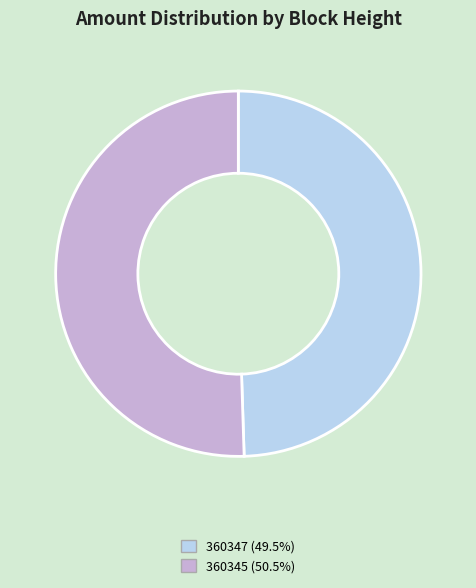

Which has a higher value, 360345 or 360347?

360345